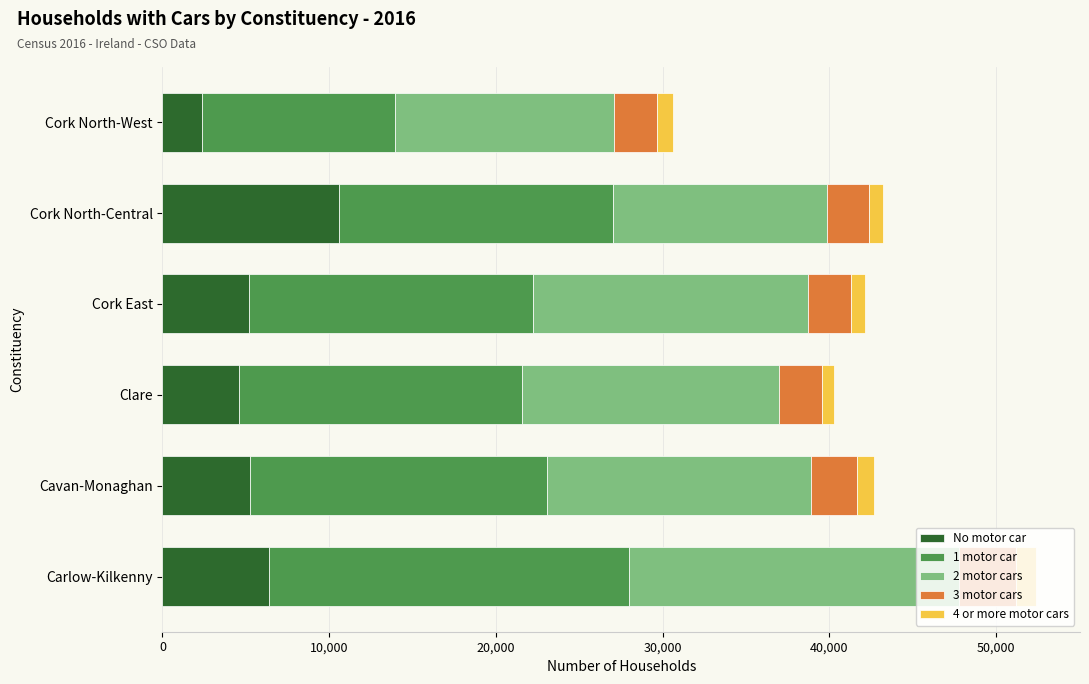

At which category is the sum across all series the highest?

Carlow-Kilkenny